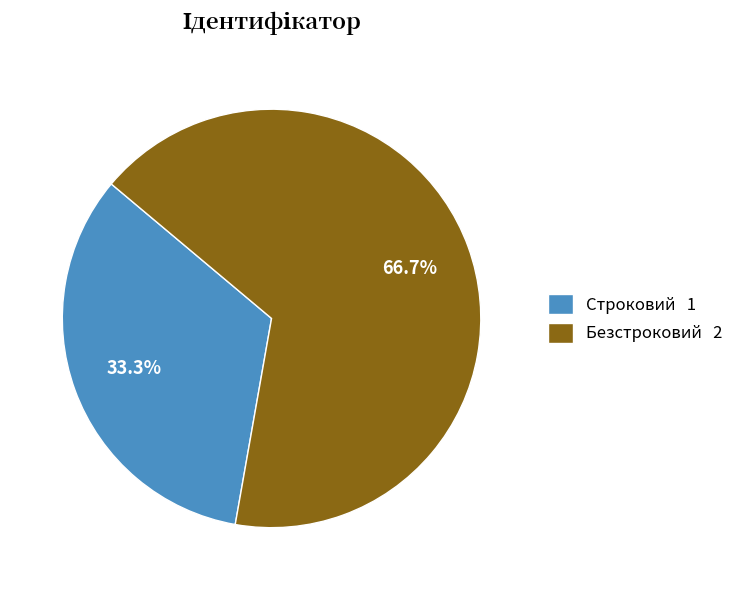

Is the sum of Безстроковий and Строковий greater than half?

Yes